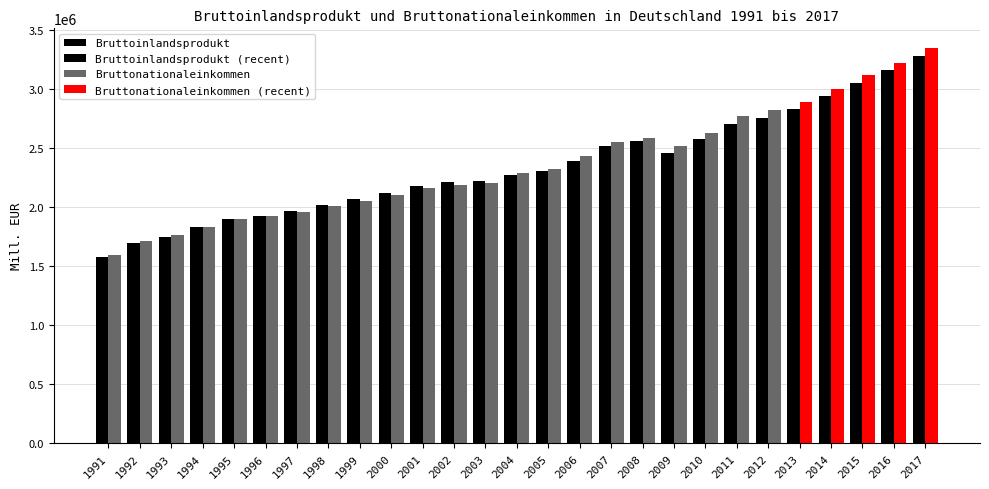

Which category has the lowest value in the Bruttonationaleinkommen series?

1991